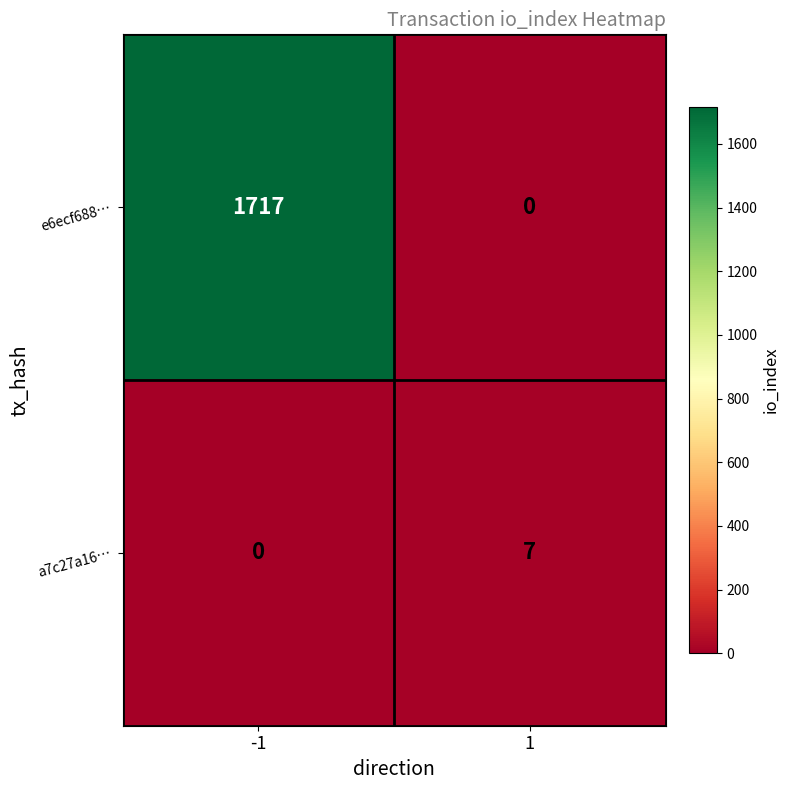

Rank the series by their average value, from lowest to highest.

a7c27a16…, e6ecf688…